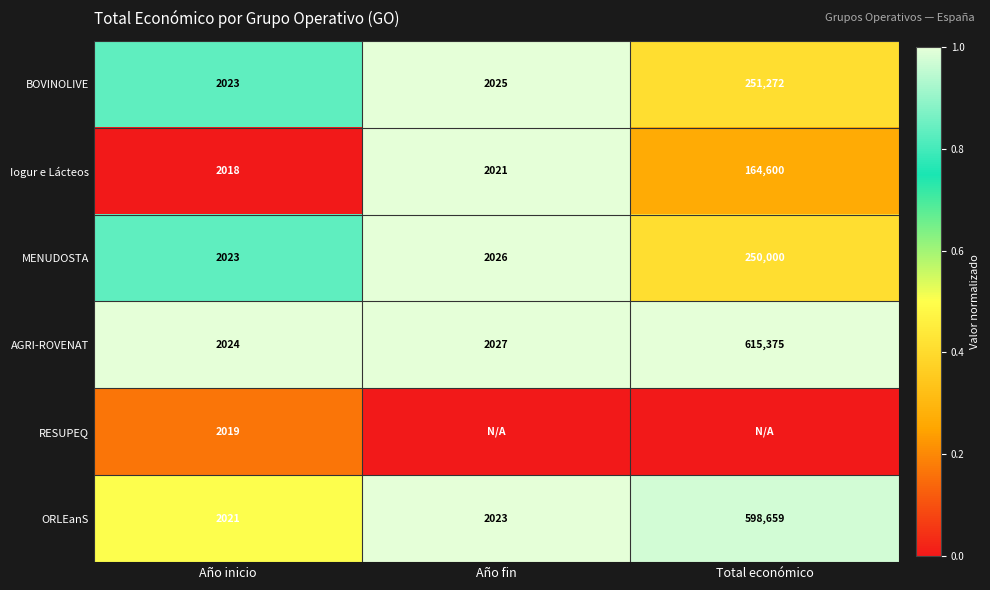

At which label does MENUDOSTA reach its peak?

Total económico